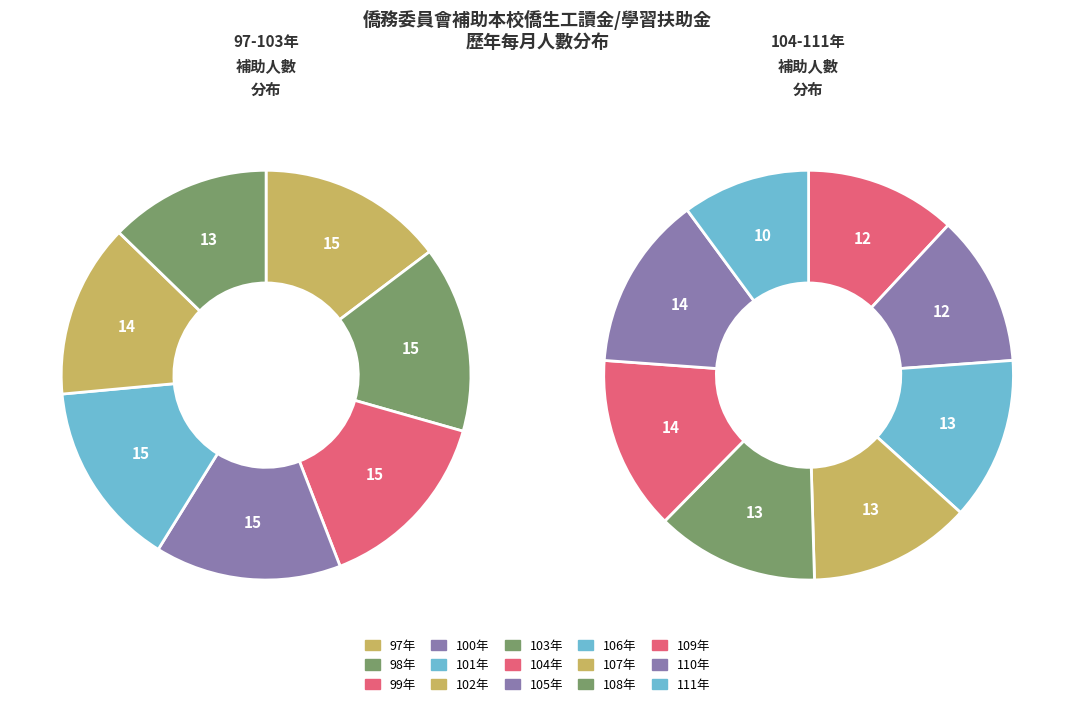

True or false: 103 accounts for 6% of the total.

True